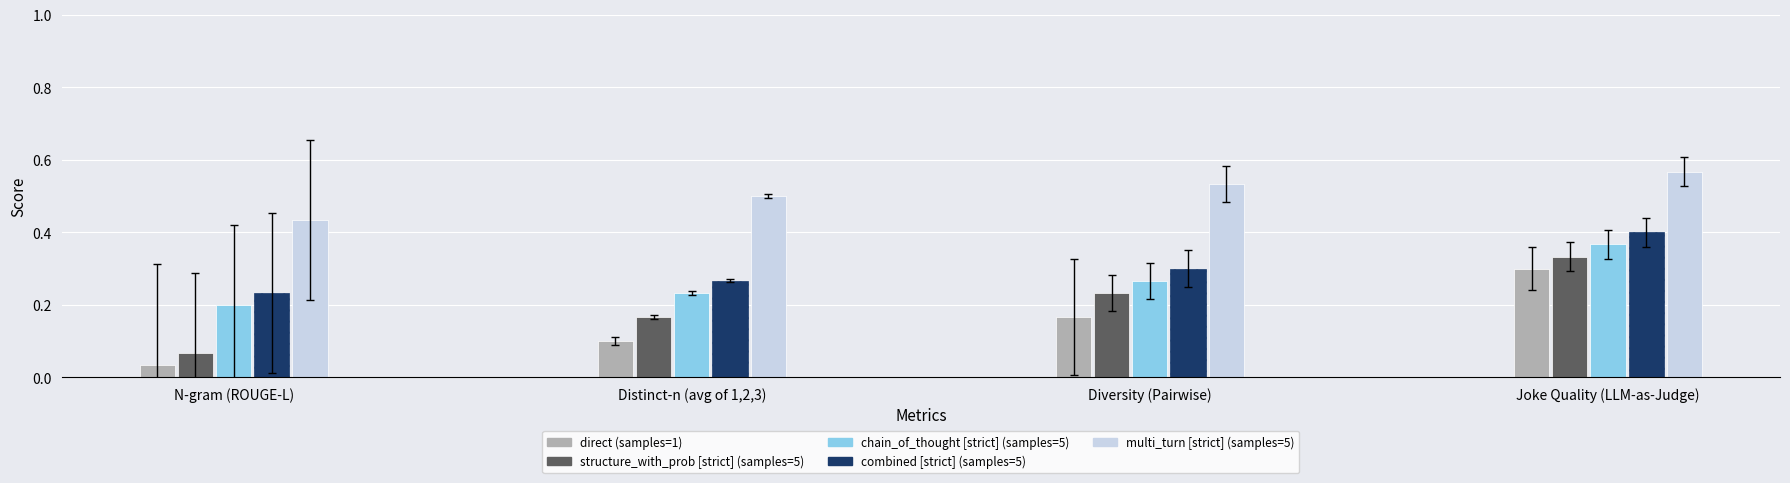

Between N-gram (ROUGE-L) and Diversity (Pairwise), which series saw the biggest shift?

structure_with_prob [strict] (samples=5)